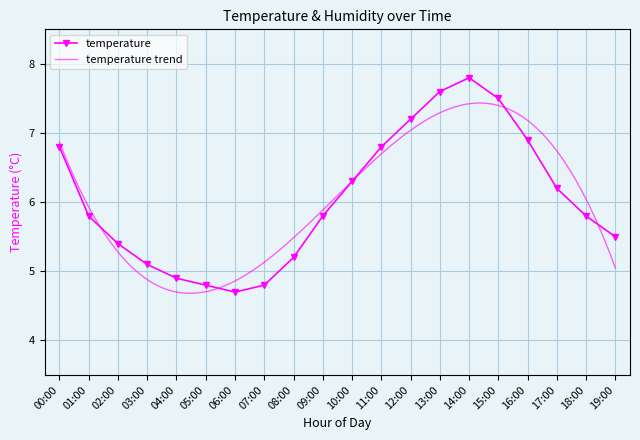

Reading left to right, what are all the values shown in this chart?

00:00=6.8	01:00=5.8	02:00=5.4	03:00=5.1	04:00=4.9	05:00=4.8	06:00=4.7	07:00=4.8	08:00=5.2	09:00=5.8	10:00=6.3	11:00=6.8	12:00=7.2	13:00=7.6	14:00=7.8	15:00=7.5	16:00=6.9	17:00=6.2	18:00=5.8	19:00=5.5